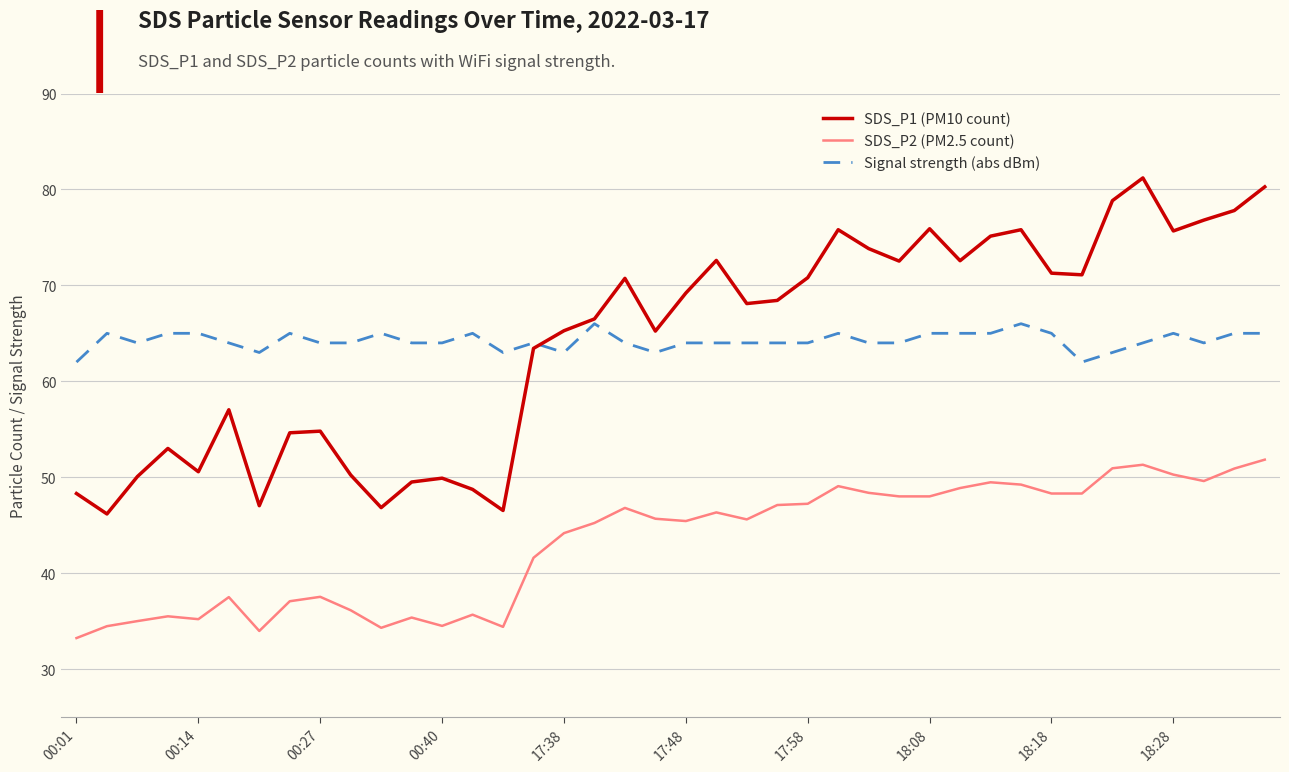

What is the maximum value shown in the chart?

81.2